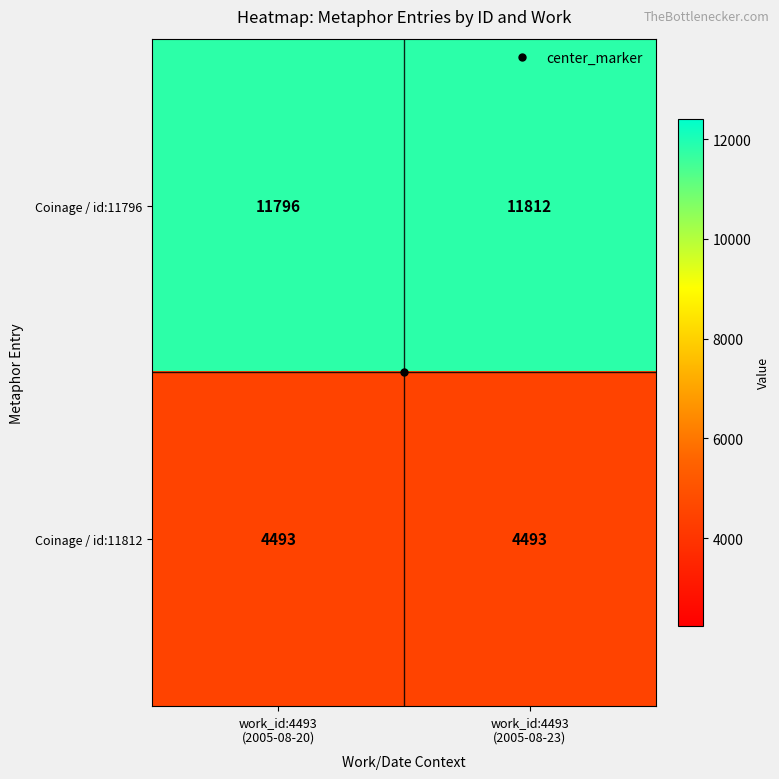

What is the average value of the Coinage / id:11796 series?

11804